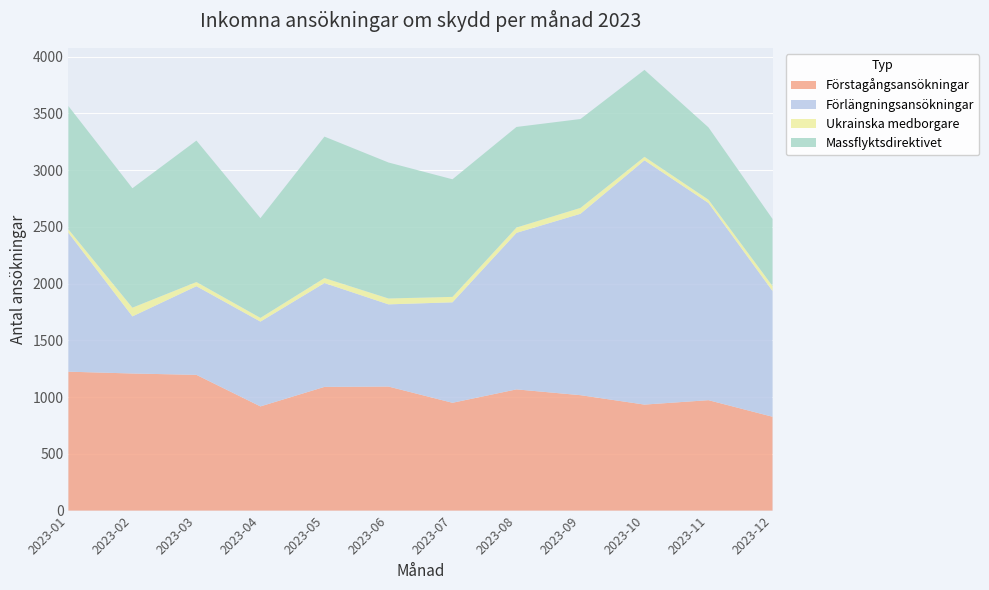

Reading left to right, transcribe all the data shown in this chart.

Förstagångsansökningar: 2023-01=1224	2023-02=1208	2023-03=1196	2023-04=918	2023-05=1090	2023-06=1093	2023-07=950	2023-08=1068	2023-09=1017	2023-10=934	2023-11=973	2023-12=827
Förlängningsansökningar: 2023-01=1224	2023-02=503	2023-03=781	2023-04=747	2023-05=915	2023-06=724	2023-07=885	2023-08=1379	2023-09=1598	2023-10=2152	2023-11=1737	2023-12=1108
Ukrainska medborgare: 2023-01=30	2023-02=77	2023-03=37	2023-04=33	2023-05=44	2023-06=52	2023-07=48	2023-08=47	2023-09=52	2023-10=31	2023-11=29	2023-12=44
Massflyktsdirektivet: 2023-01=1086	2023-02=1052	2023-03=1246	2023-04=879	2023-05=1246	2023-06=1198	2023-07=1036	2023-08=886	2023-09=783	2023-10=766	2023-11=637	2023-12=591